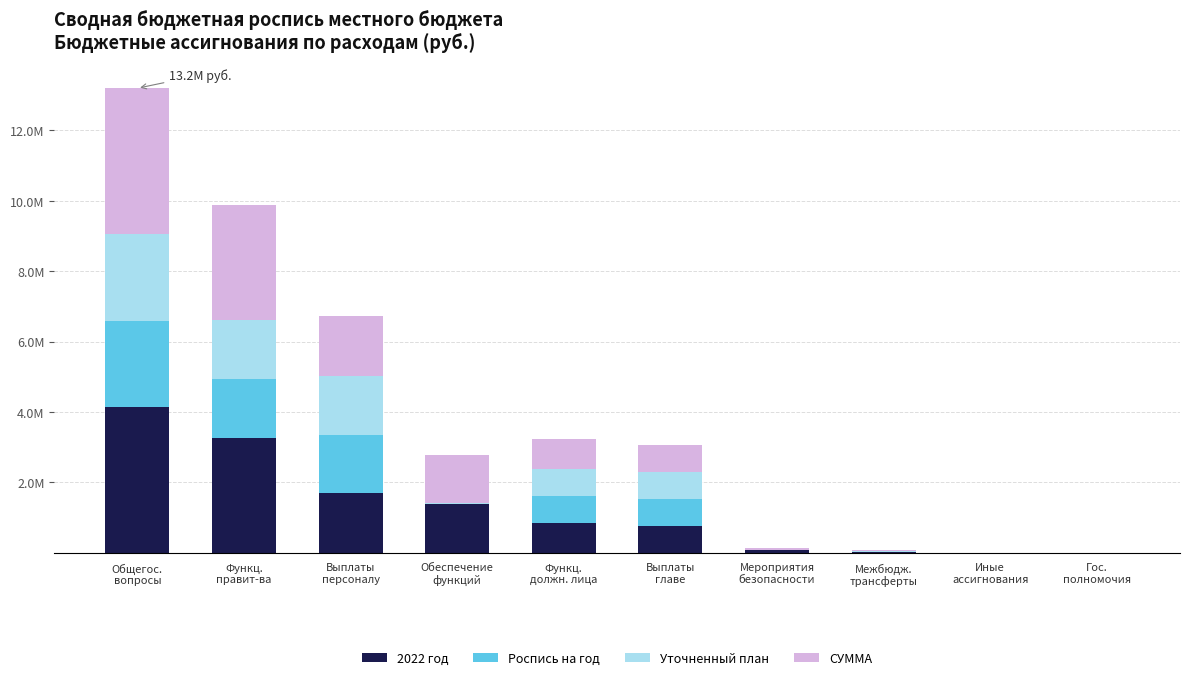

Which series has the largest total across all categories?

2022 год